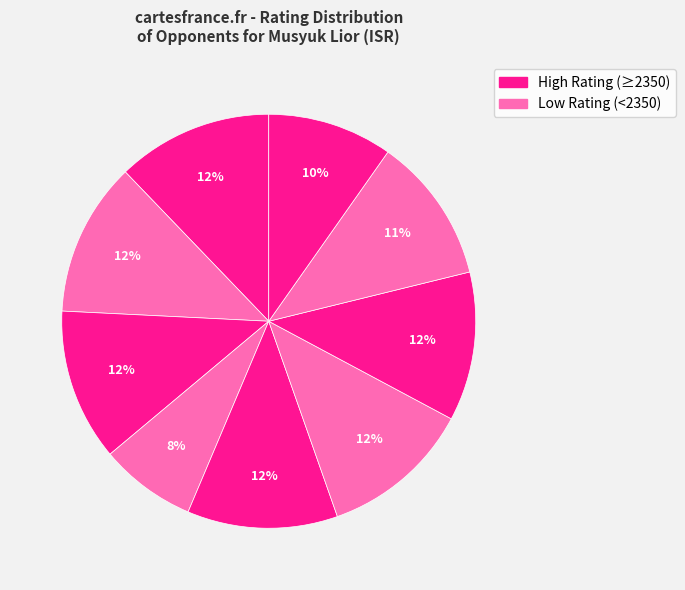

Is there a majority slice in this chart?

No